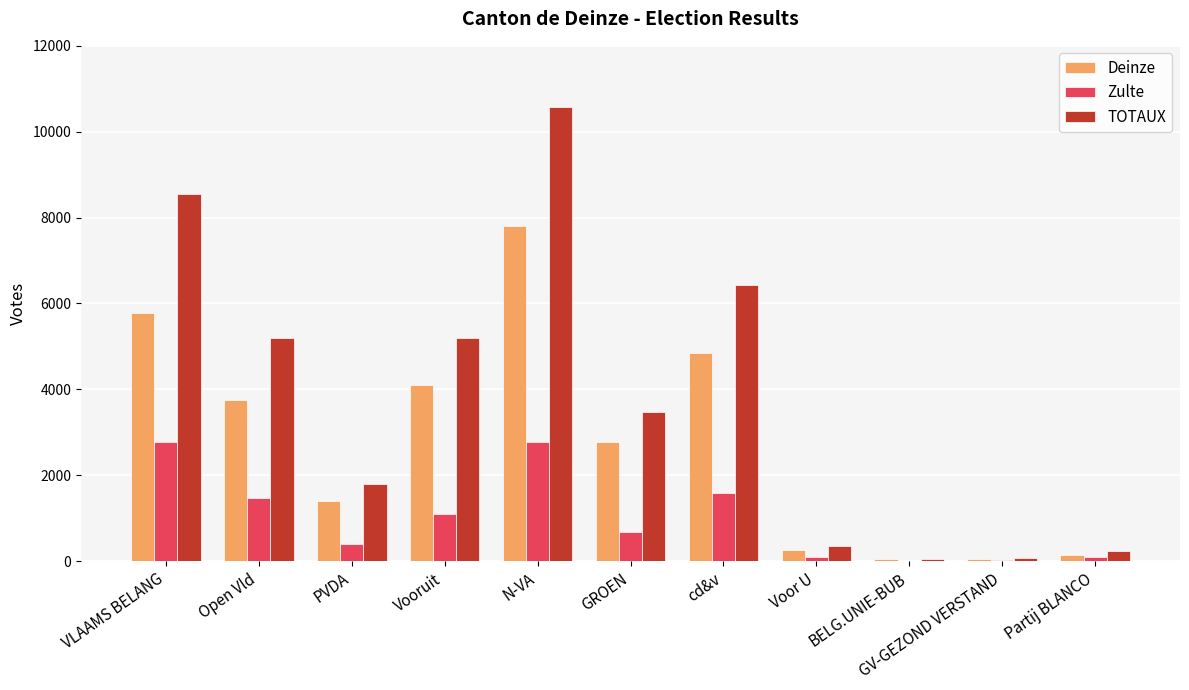

At which label is Zulte closest to 1394?

Open Vld